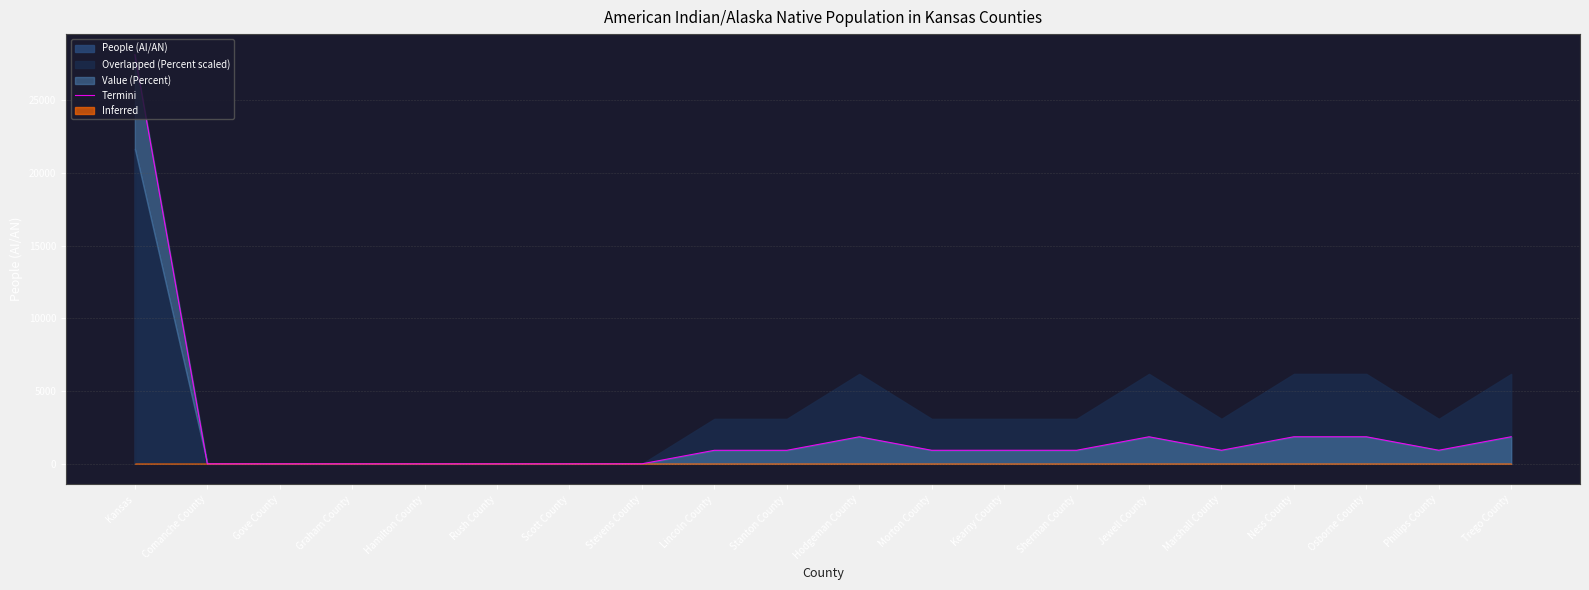

Rank the categories by value from highest to lowest.

Kansas, Trego County, Ness County, Osborne County, Jewell County, Hodgeman County, Phillips County, Marshall County, Kearny County, Sherman County, Morton County, Lincoln County, Stanton County, Stevens County, Comanche County, Gove County, Graham County, Hamilton County, Rush County, Scott County